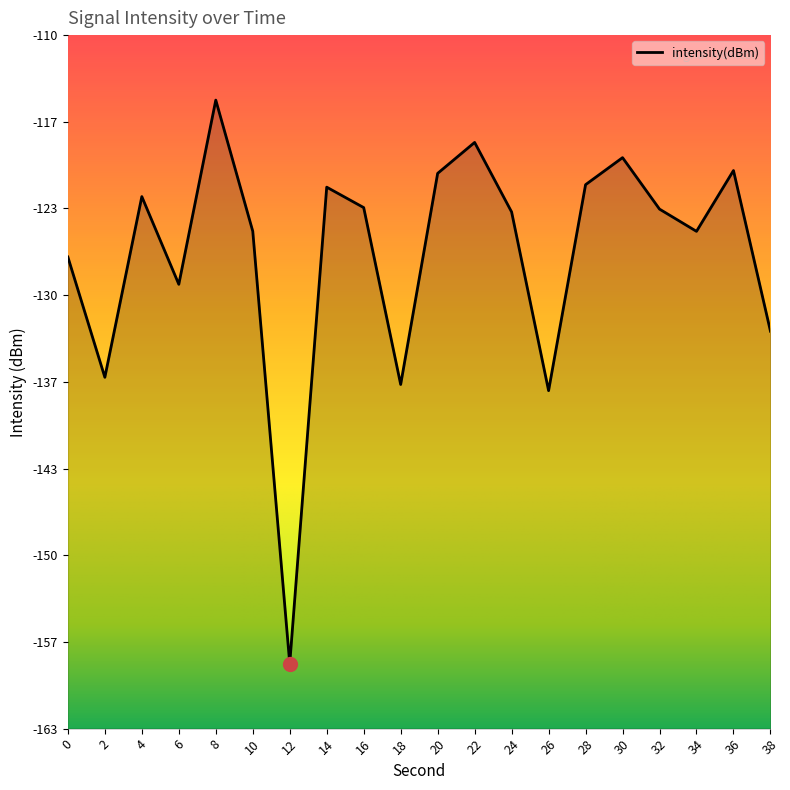

Where is the first local maximum?

4